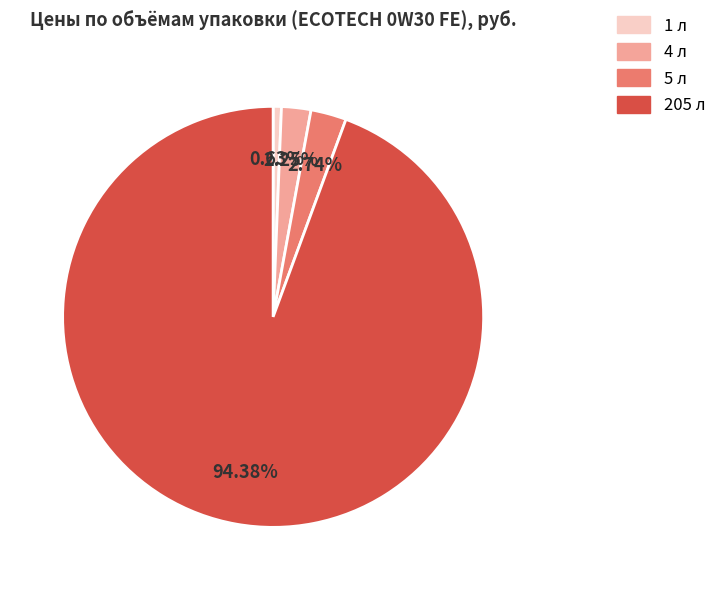

Which has a higher value, 205 л or 1 л?

205 л